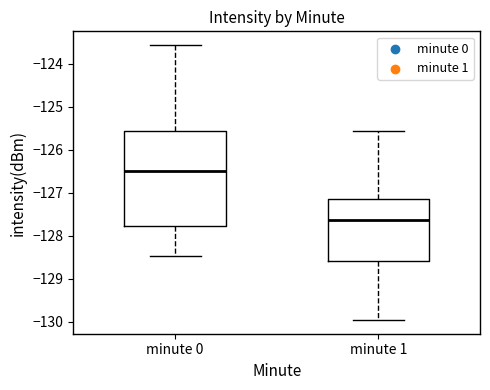

Where does the median line of the box for minute 1 sit on the y-axis? The values are not printed on the chart, so give them approximately, as read against the axis.

-127.6